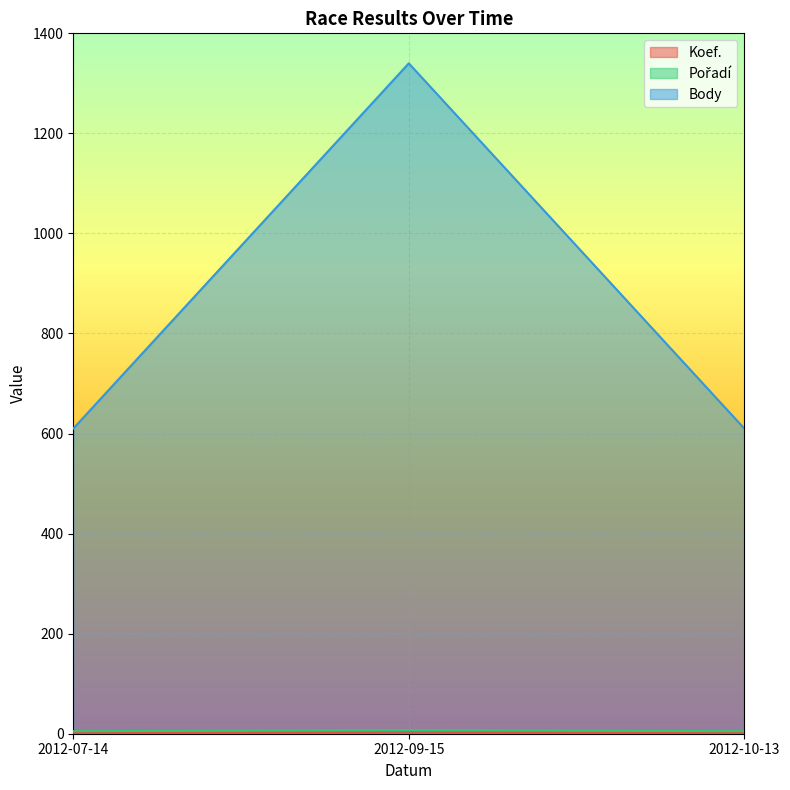

True or false: Pořadí has a value of 2 at 2012-07-14.

False